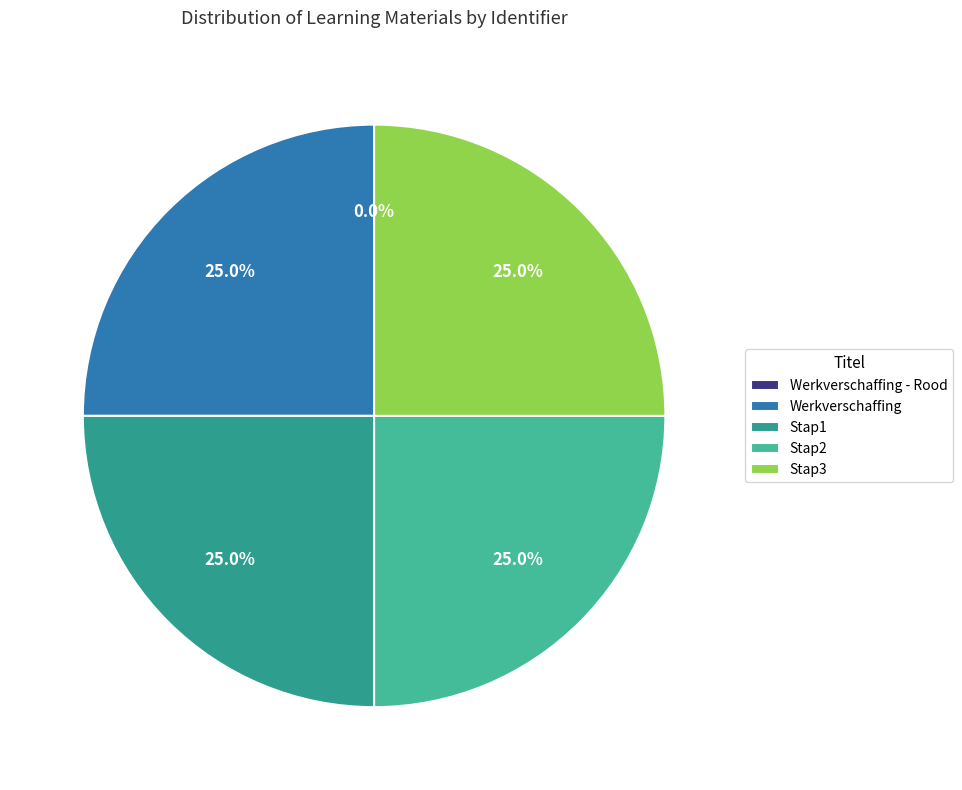

What is the ratio of the value at Stap2 to the value at Werkverschaffing?

1.0